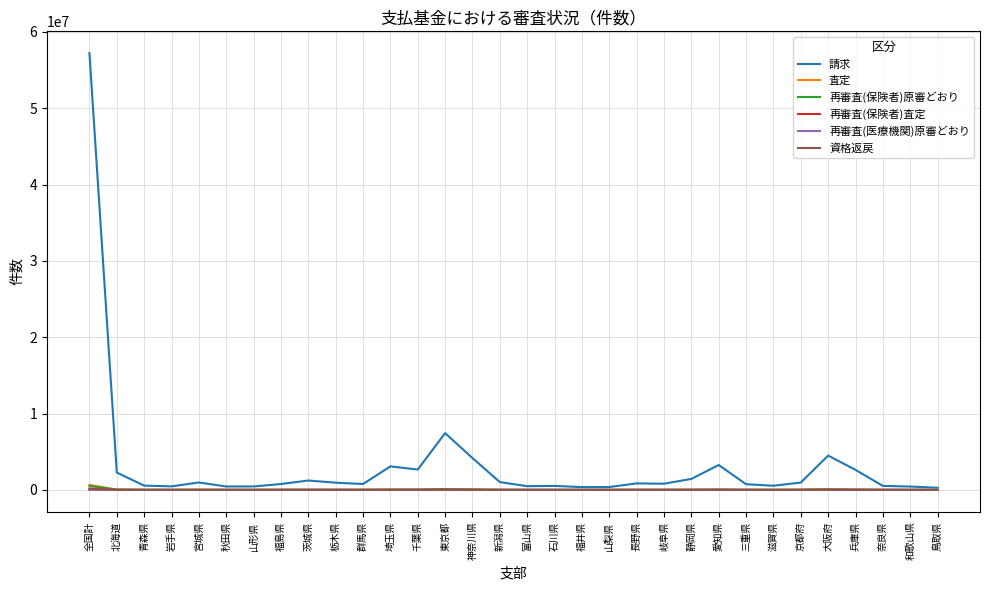

What is the maximum value for 請求?

57220732